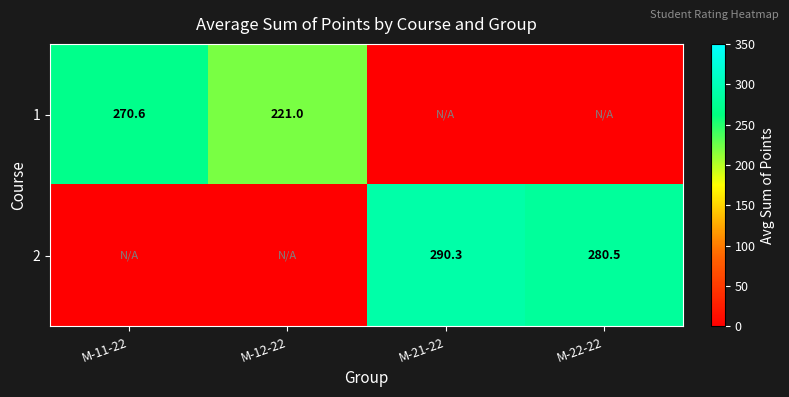

Which label corresponds to the largest value in the chart?

М-21-22